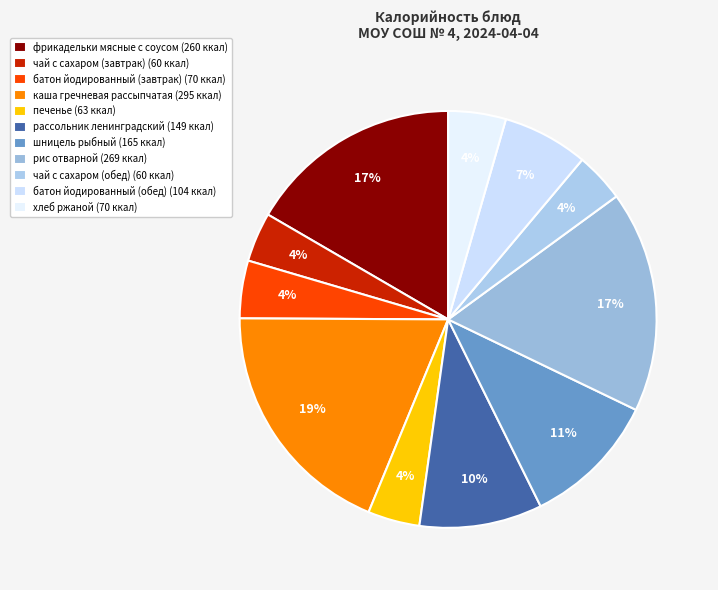

How many segments does this pie chart have?

11